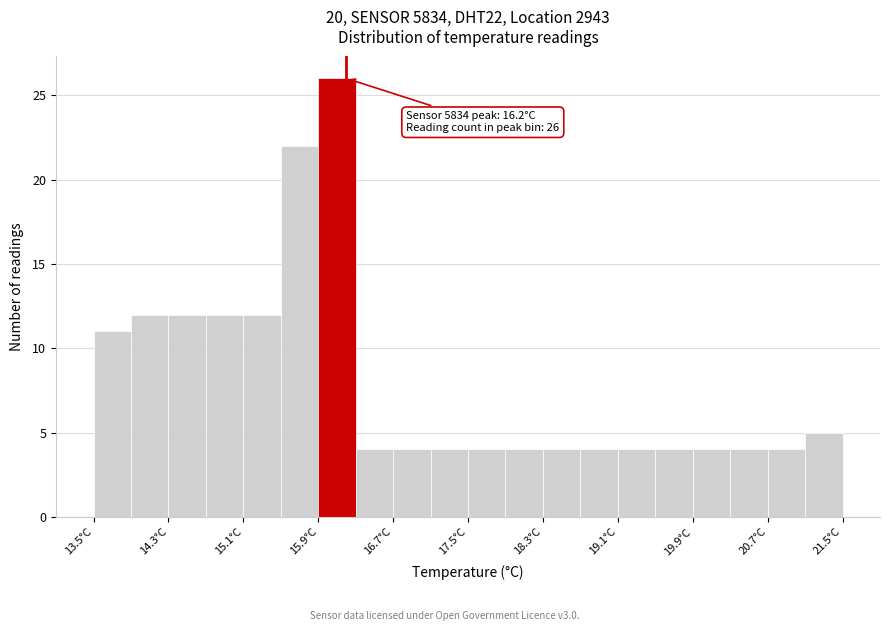

Which range on the x-axis has the tallest bar?

15.9 to 16.3